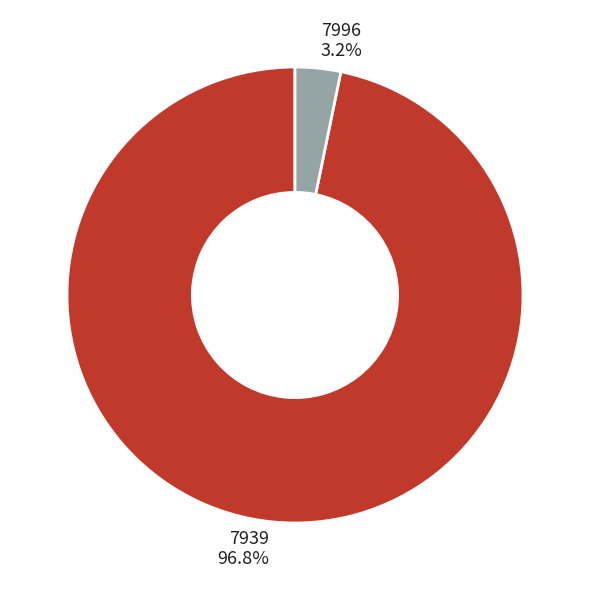

What is the largest slice in the pie chart?

7939